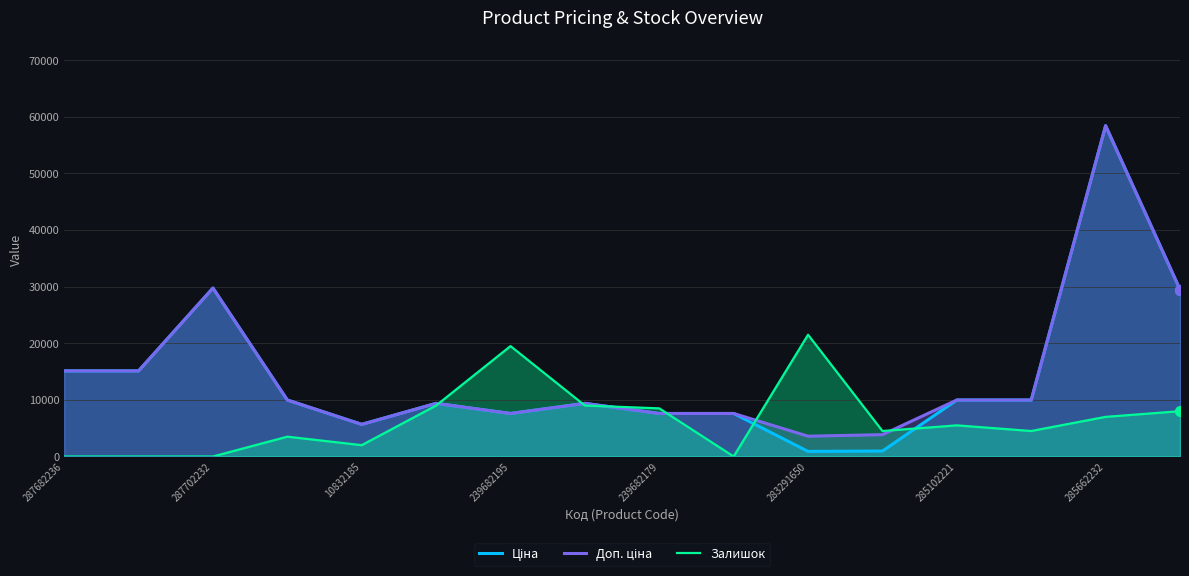

Which series has the largest total across all categories?

Доп. ціна